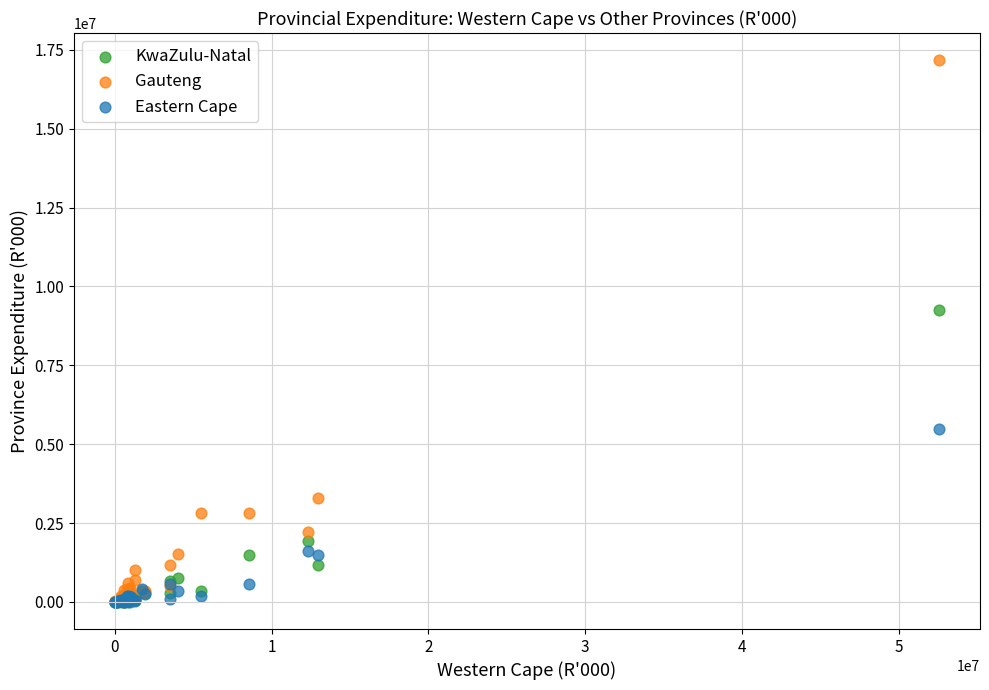

Which series contains the highest Y value?

Gauteng